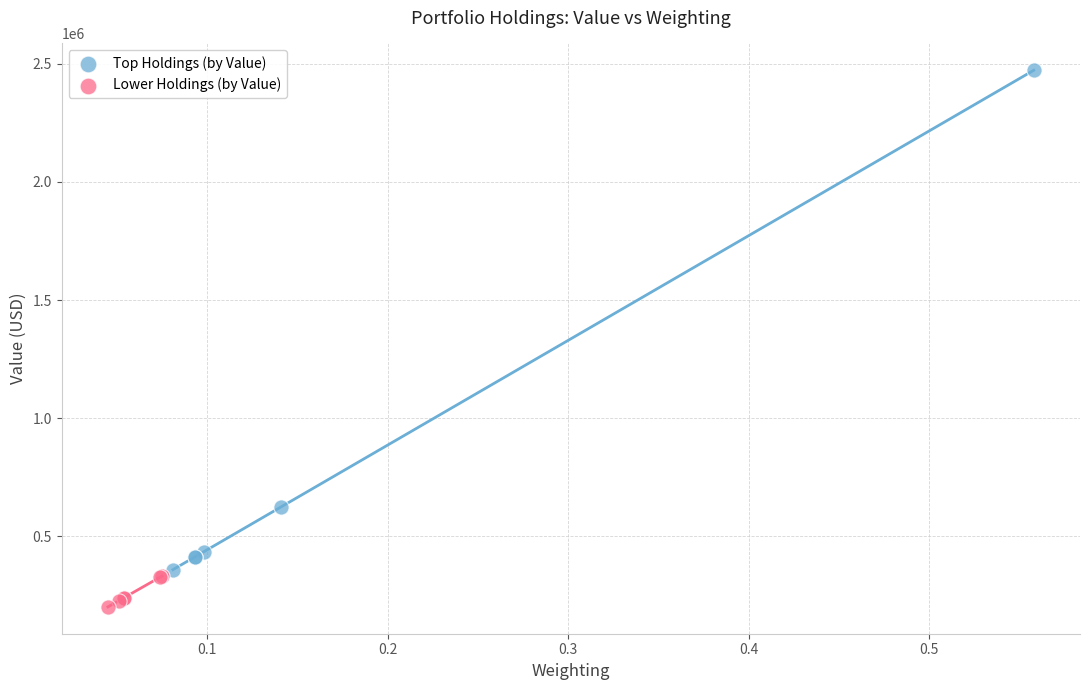

Which series contains the highest Y value?

Top Holdings (by Value)